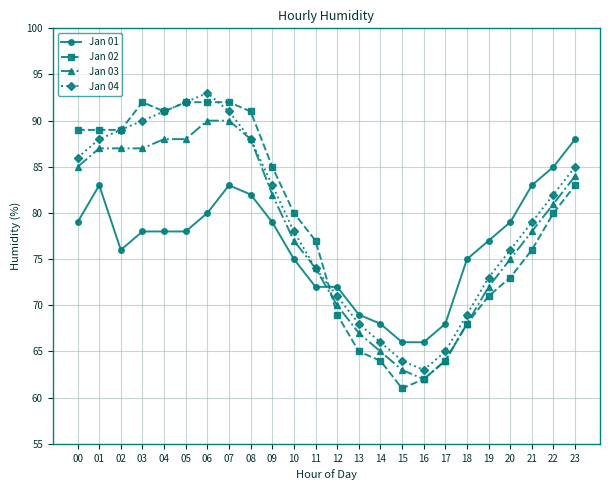

Between 13 and 21, which series saw the biggest shift?

Jan 01